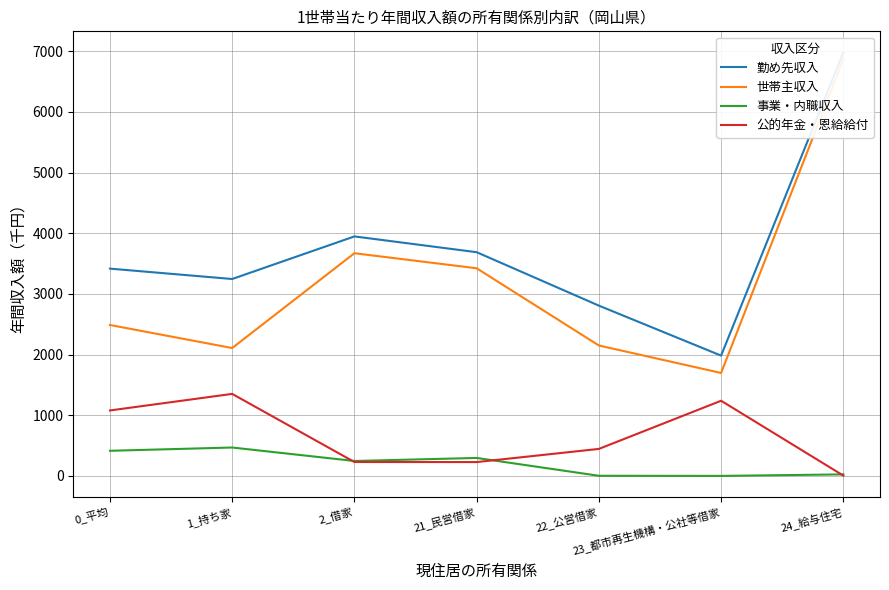

At which category is the sum across all series the highest?

24_給与住宅